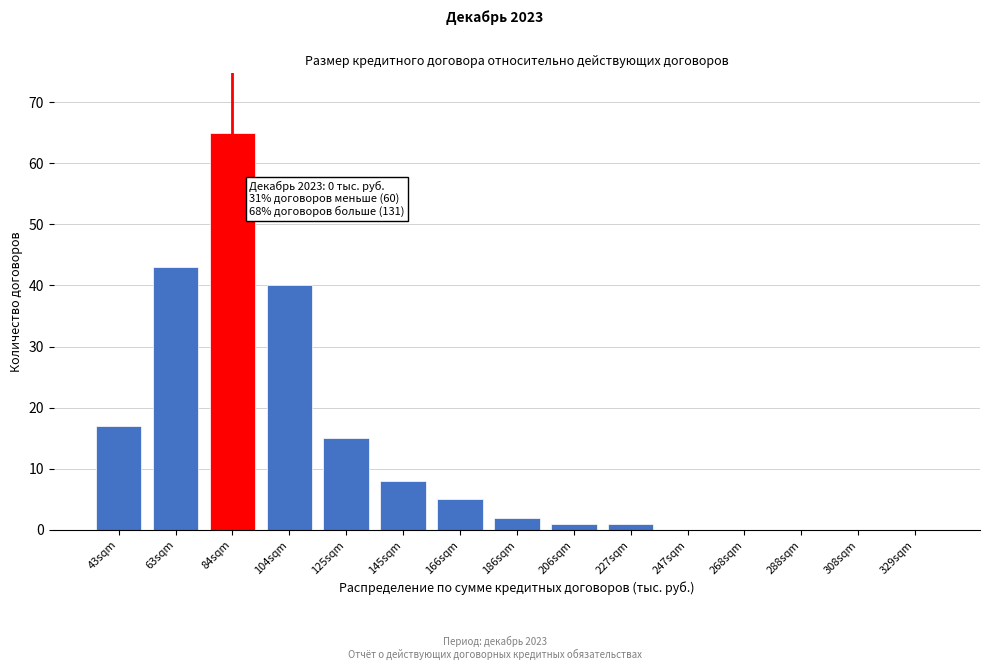

Reading left to right, transcribe all the data shown in this chart.

43sqm=17	63sqm=43	84sqm=65	104sqm=40	125sqm=15	145sqm=8	166sqm=5	186sqm=2	206sqm=1	227sqm=1	247sqm=0	268sqm=0	288sqm=0	308sqm=0	329sqm=0